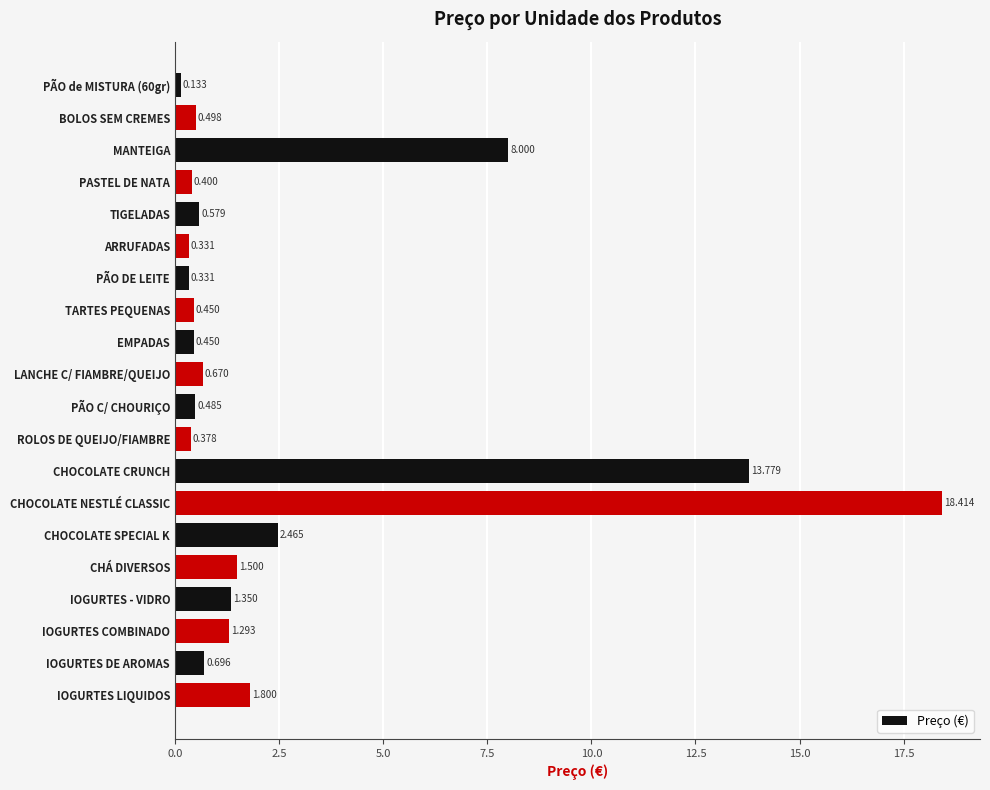

How many categories are shown in the chart?

20